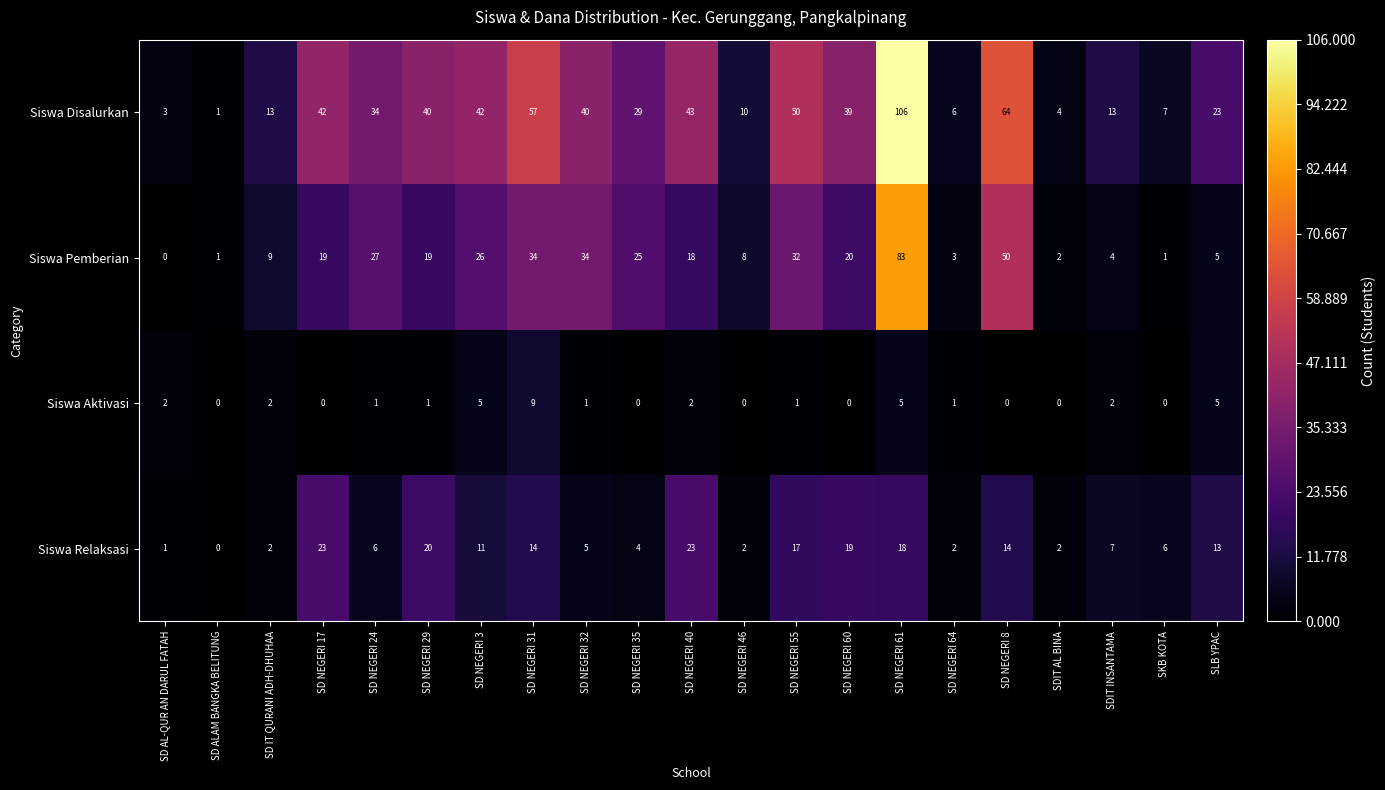

What is the difference between the second highest and second lowest values in the Siswa Relaksasi series?

22